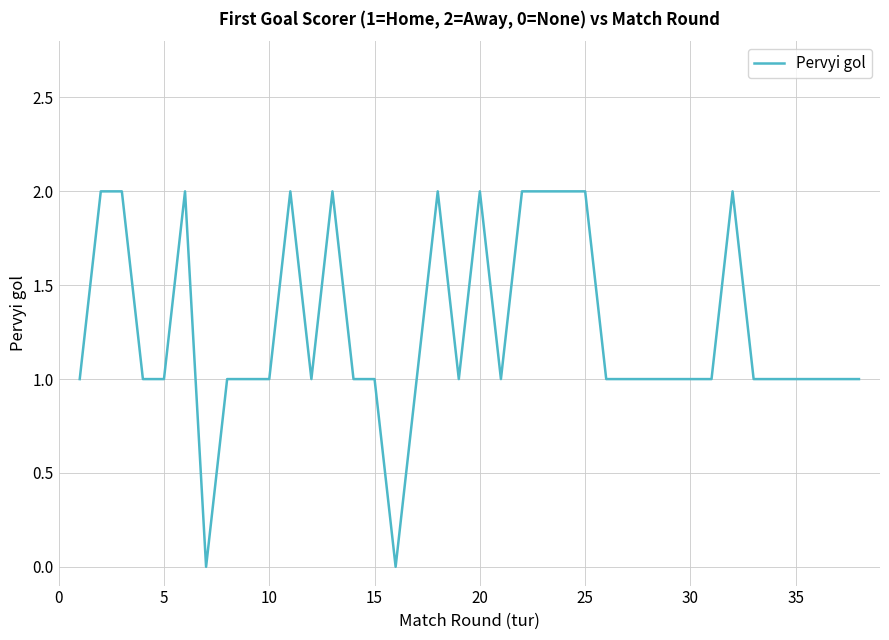

How many lines are shown in the chart?

1